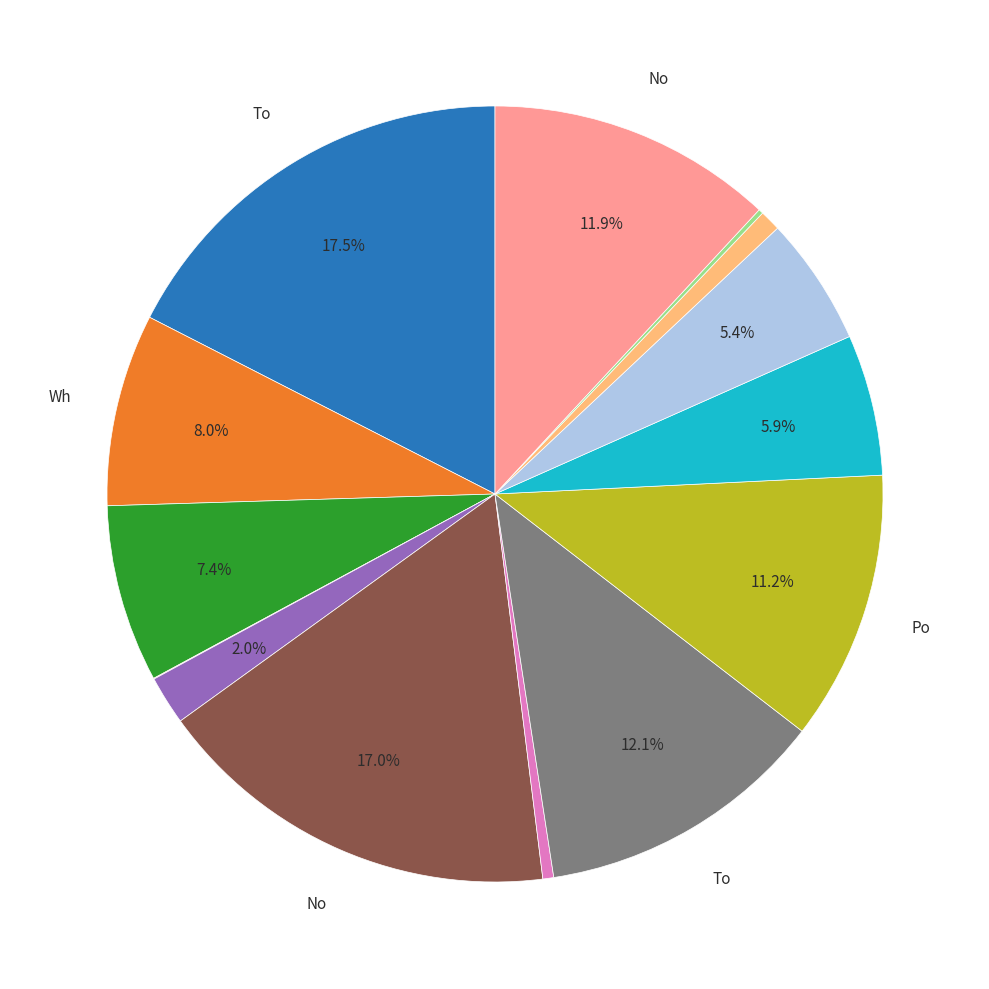

Is there any slice that represents more than half of the pie?

No